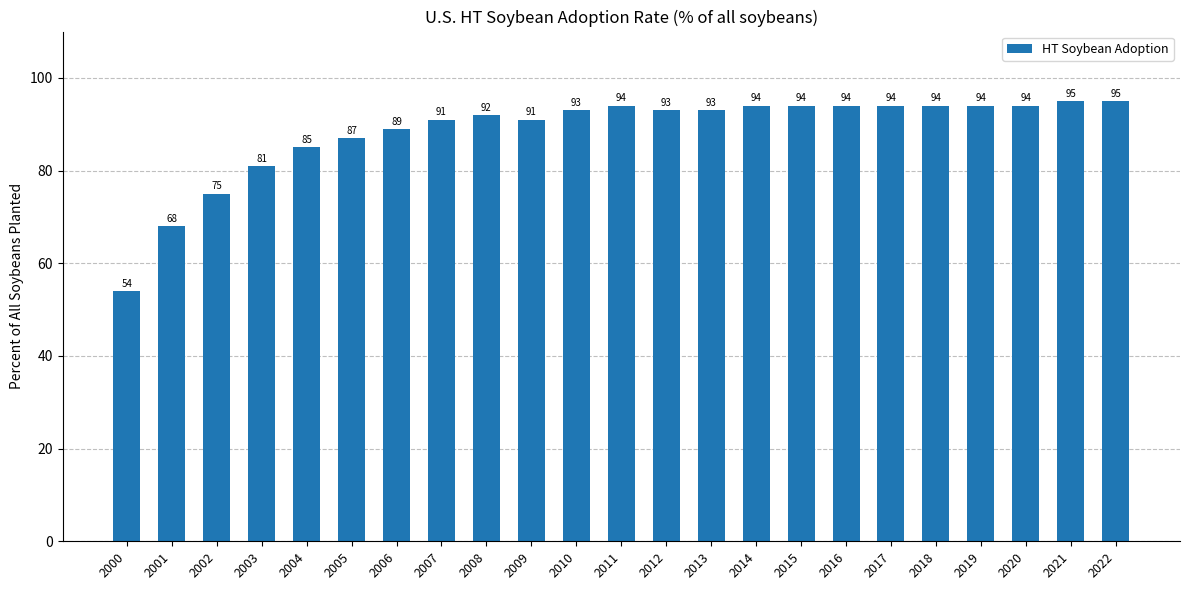

Is it true that the value at 2002 is 75?

True